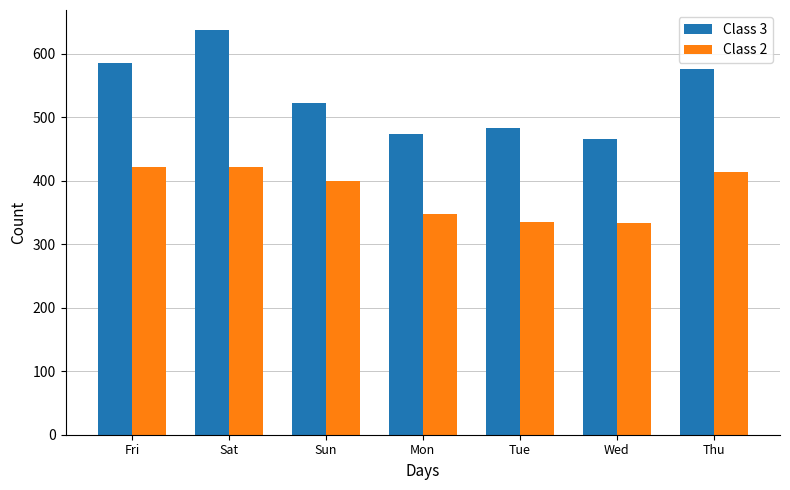

What is the label of the 3rd bar from the right?

Tue